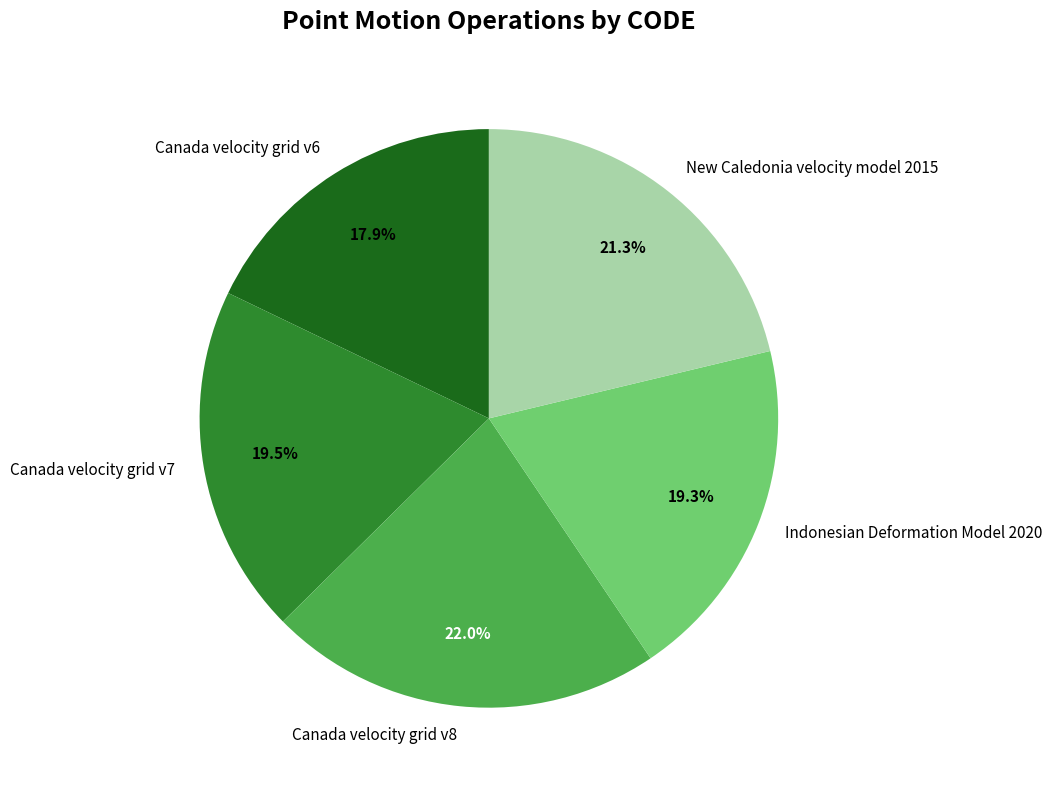

To the nearest percent, what is the average slice percentage?

20%